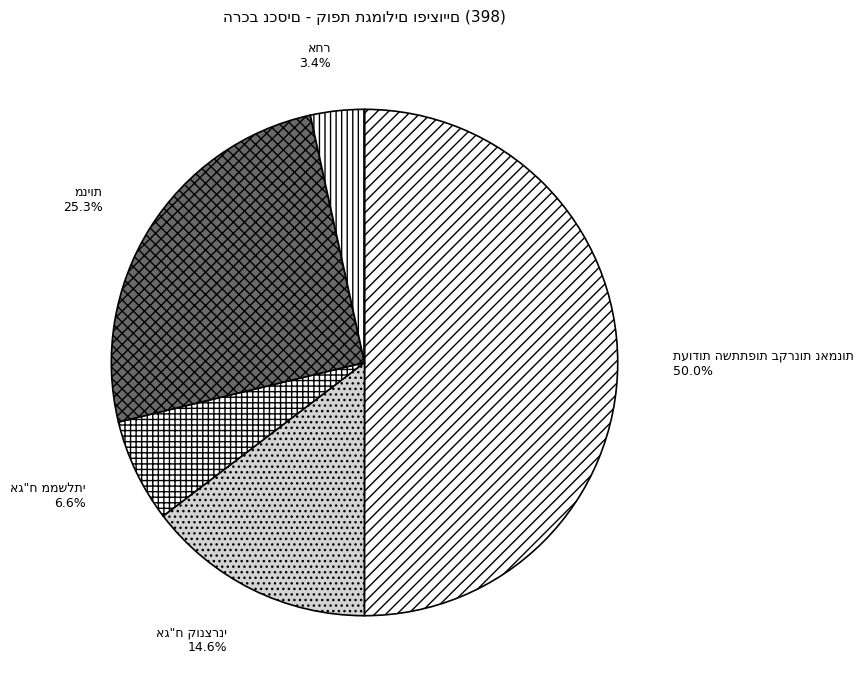

How many slices are in this pie chart?

5